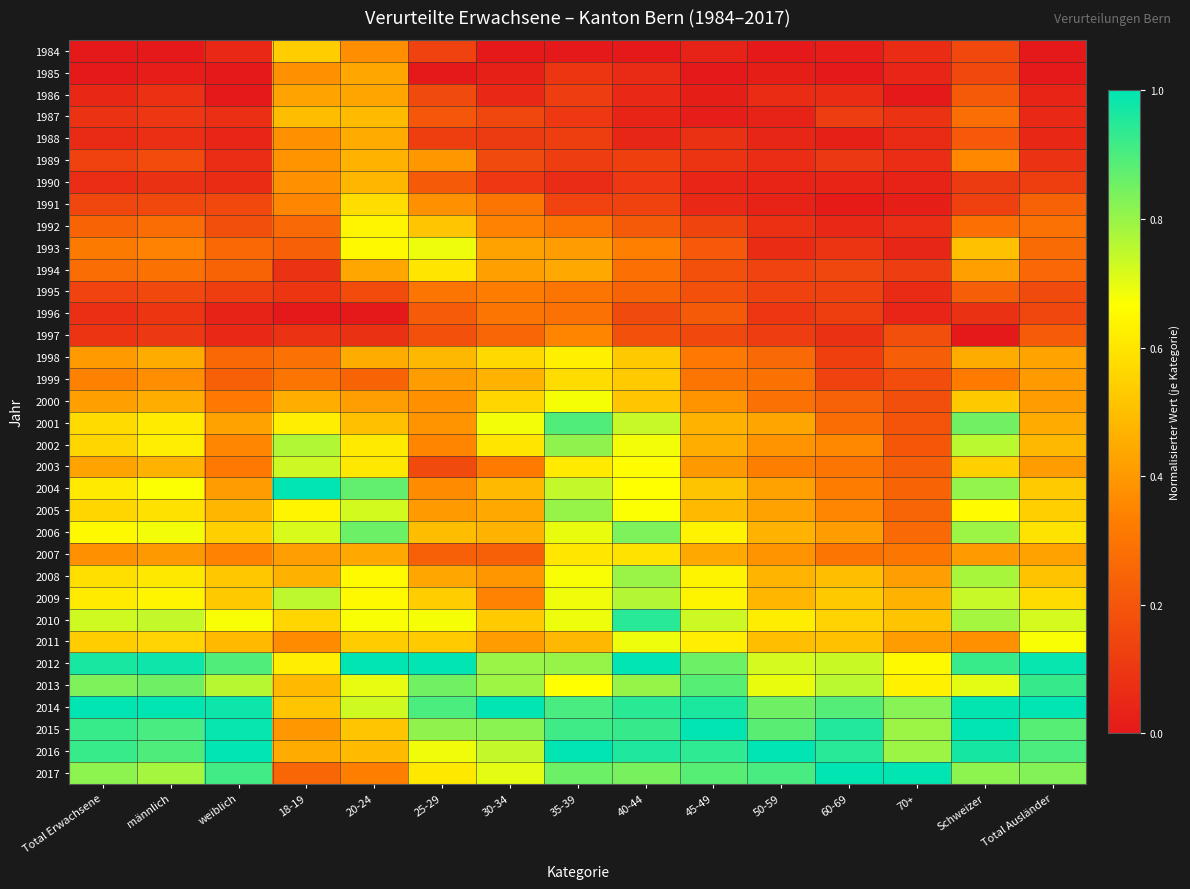

Count the number of data series in this chart.

34